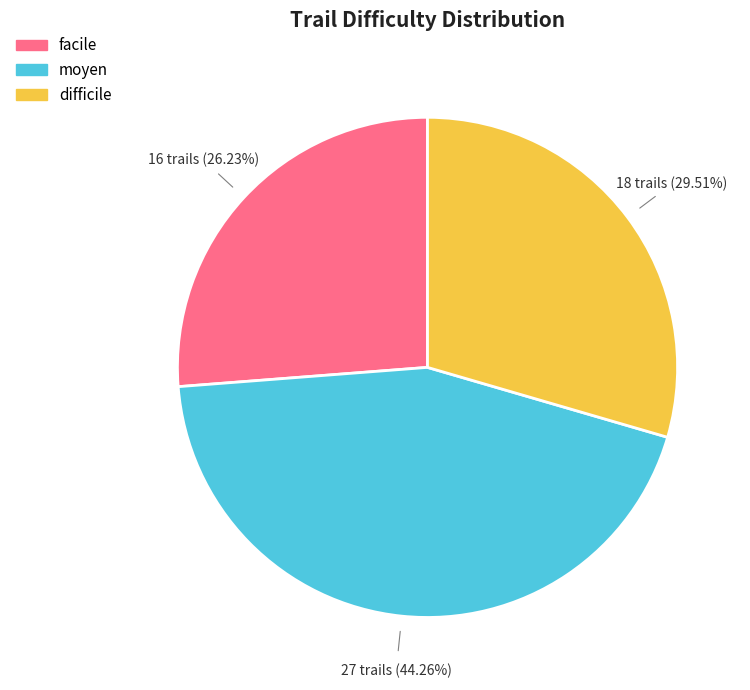

To the nearest percent, what percentage of the pie is difficile?

30%